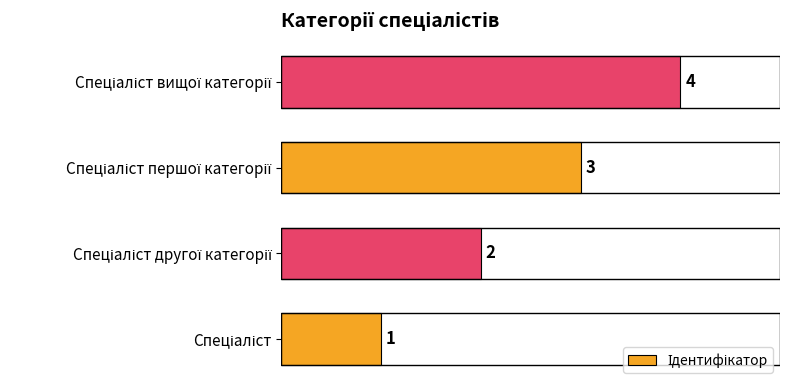

Count the values in the range 2 to 4.

3